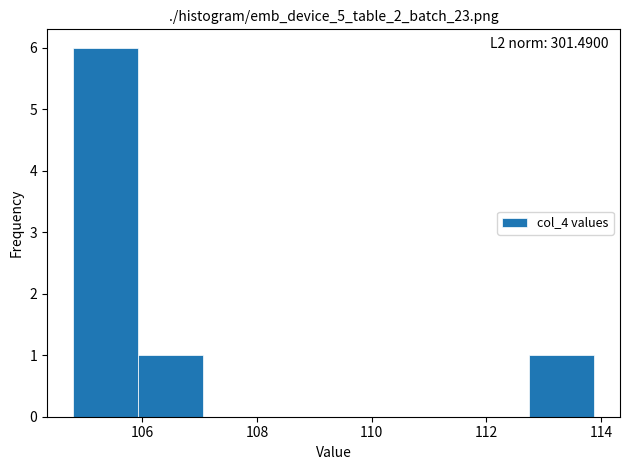

Which range on the x-axis has the tallest bar?

104.8 to 106.0